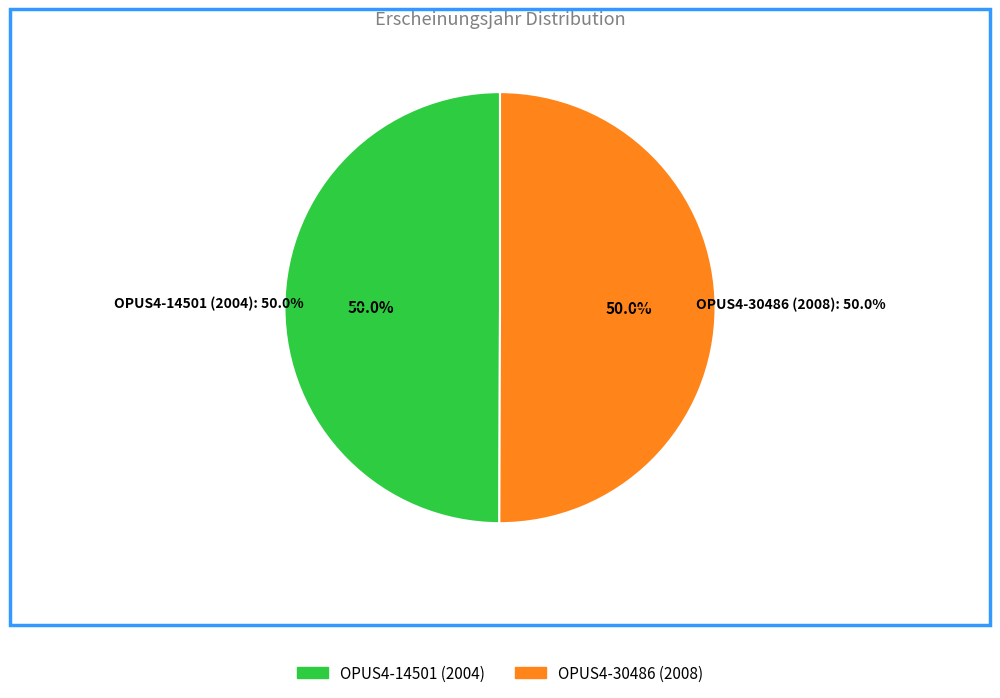

What portion of the pie excludes OPUS4-14501 (2004)?

50.0%